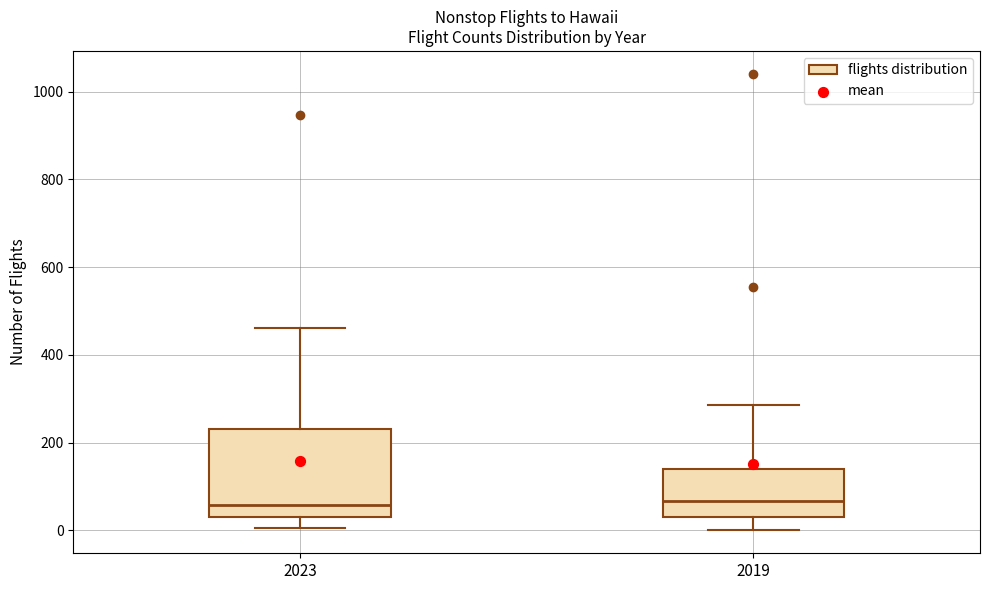

Where does the upper whisker of the box at x = 2019 end on the y-axis? The values are not printed on the chart, so give them approximately, as read against the axis.

280